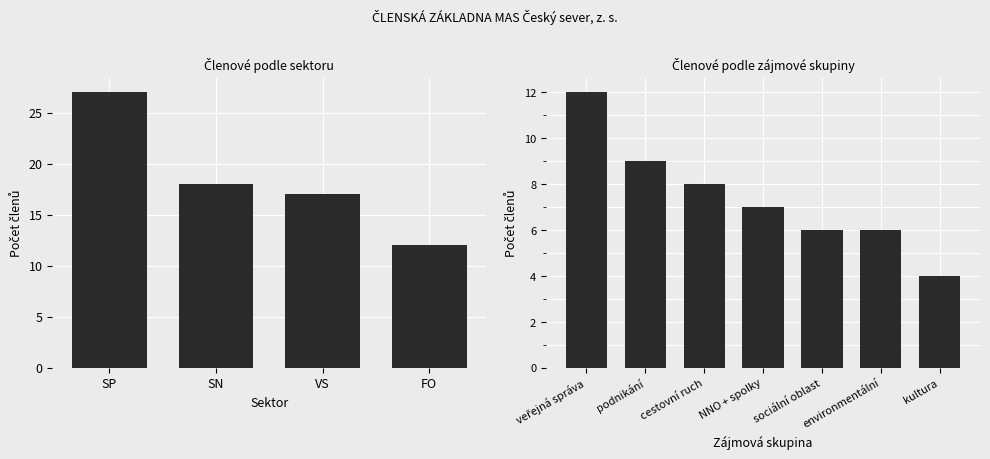

The value at 17 is 25. True or false?

False